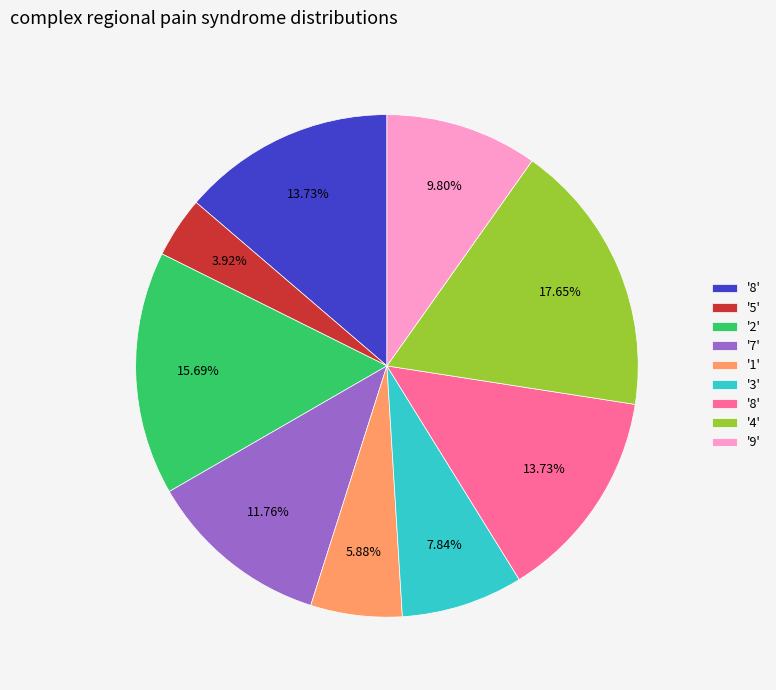

Is there a majority slice in this chart?

No